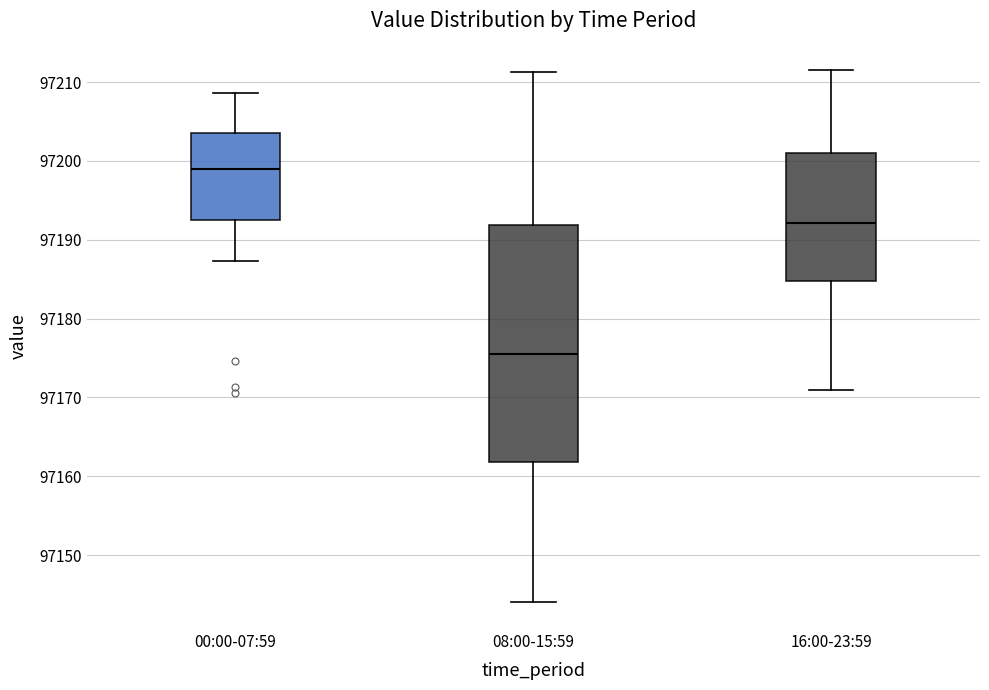

Comparing the boxes themselves (not the whiskers), which one is the tallest?

08:00-15:59